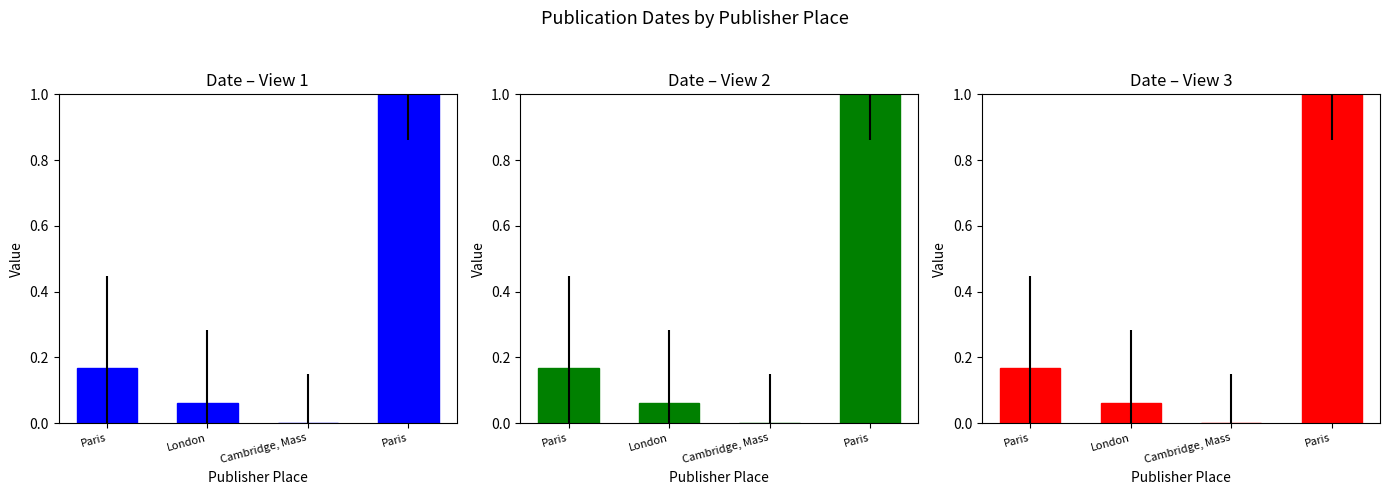

Which label corresponds to the smallest value in the chart?

Cambridge, Mass